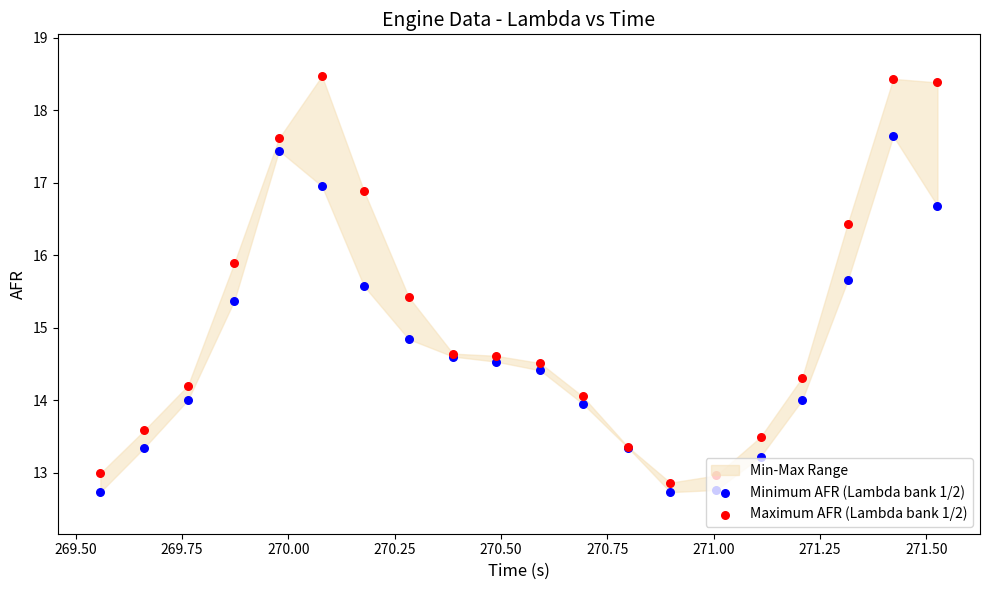

Which series has the widest spread of Y values?

Maximum AFR (Lambda bank 1/2)